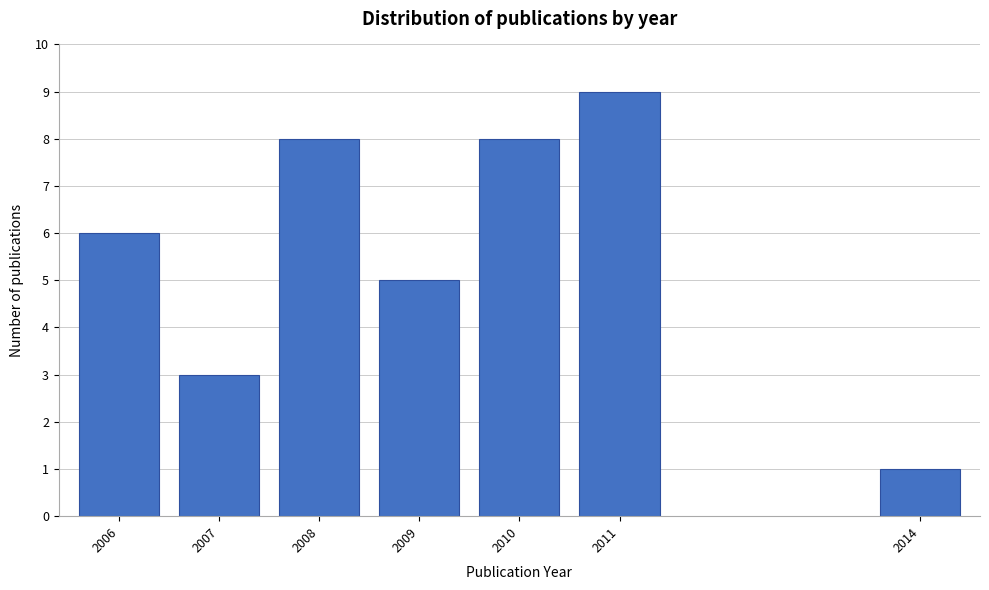

Reading left to right, list all the values displayed in this chart.

2006=6	2007=3	2008=8	2009=5	2010=8	2011=9	2014=1